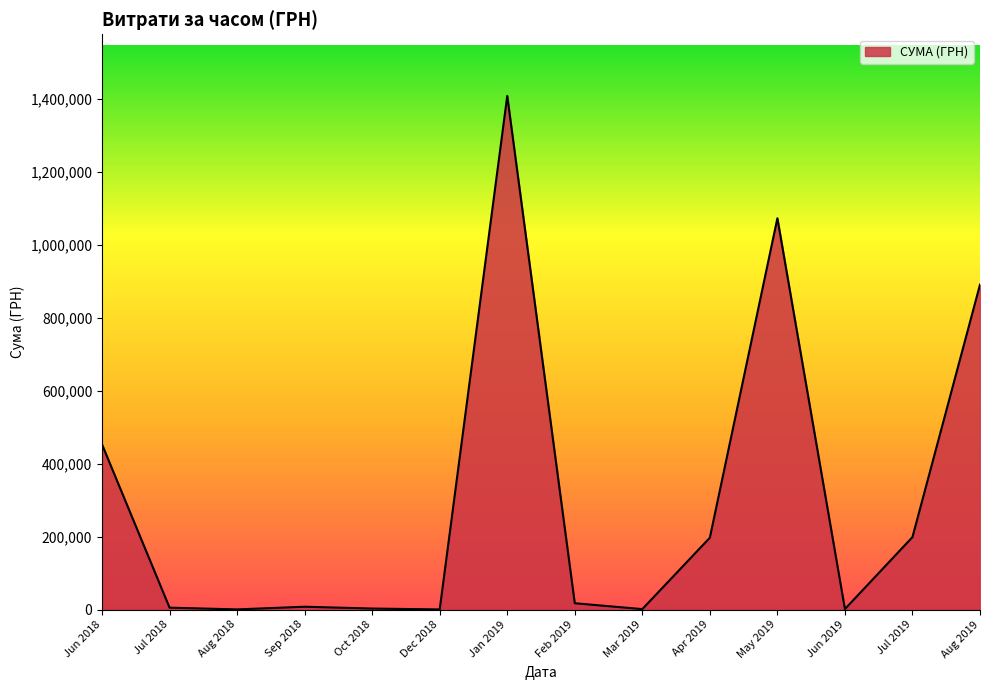

Where is the data nearest to the value 704572?

Aug 2019